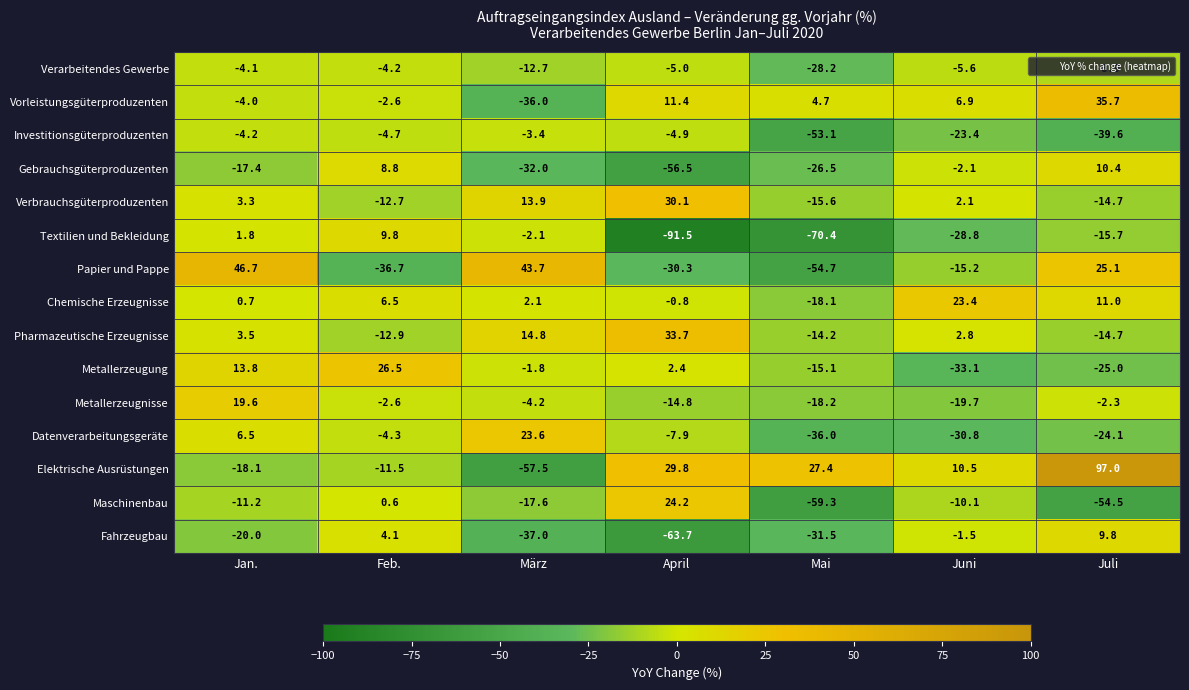

Between Jan. and Juli, which series saw the biggest shift?

Elektrische Ausrüstungen